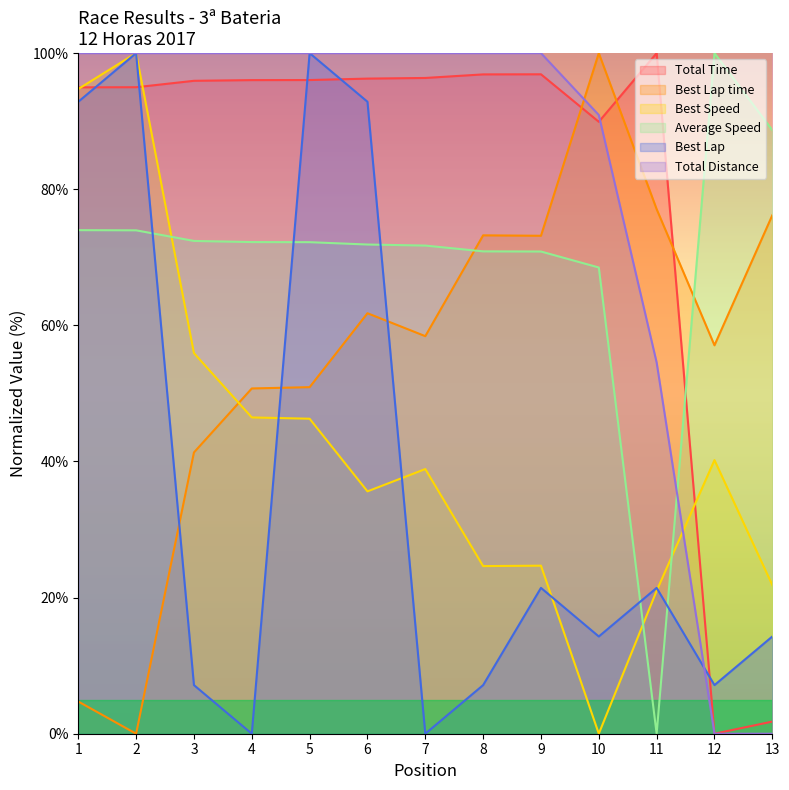

Is it true that Average Speed equals 72.4 at 3?

True